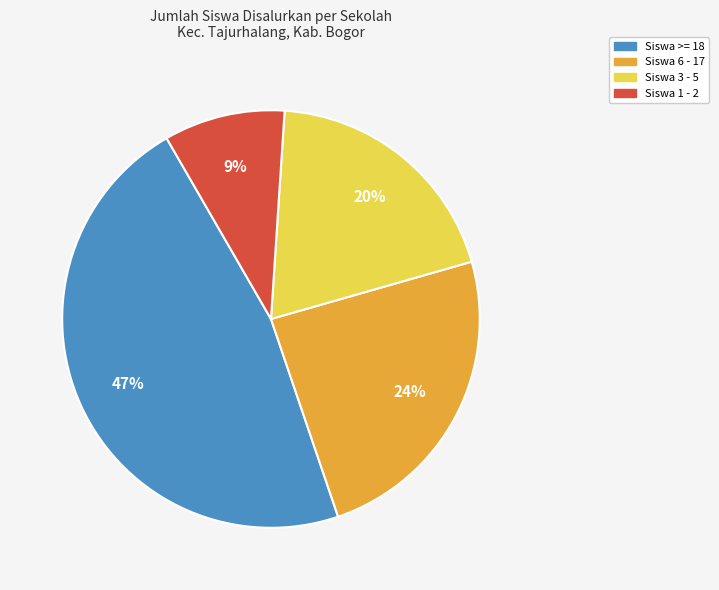

Is there a majority slice in this chart?

No